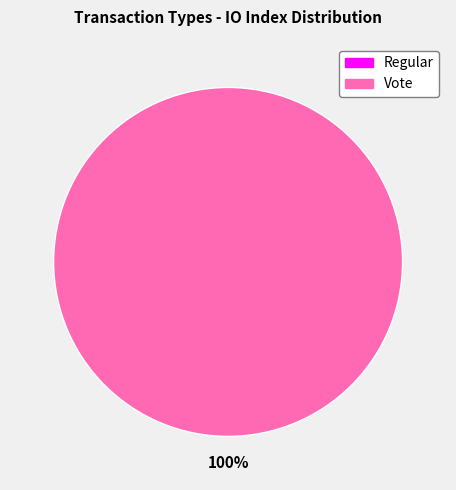

Does any single category account for the majority?

Yes